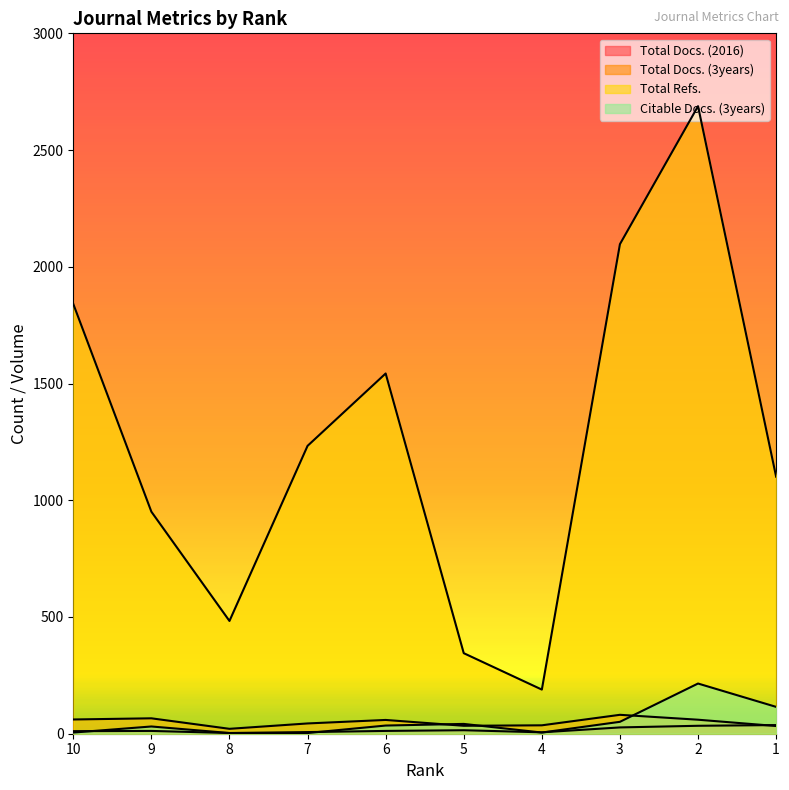

At how many categories does at least one series exceed 2278?

1